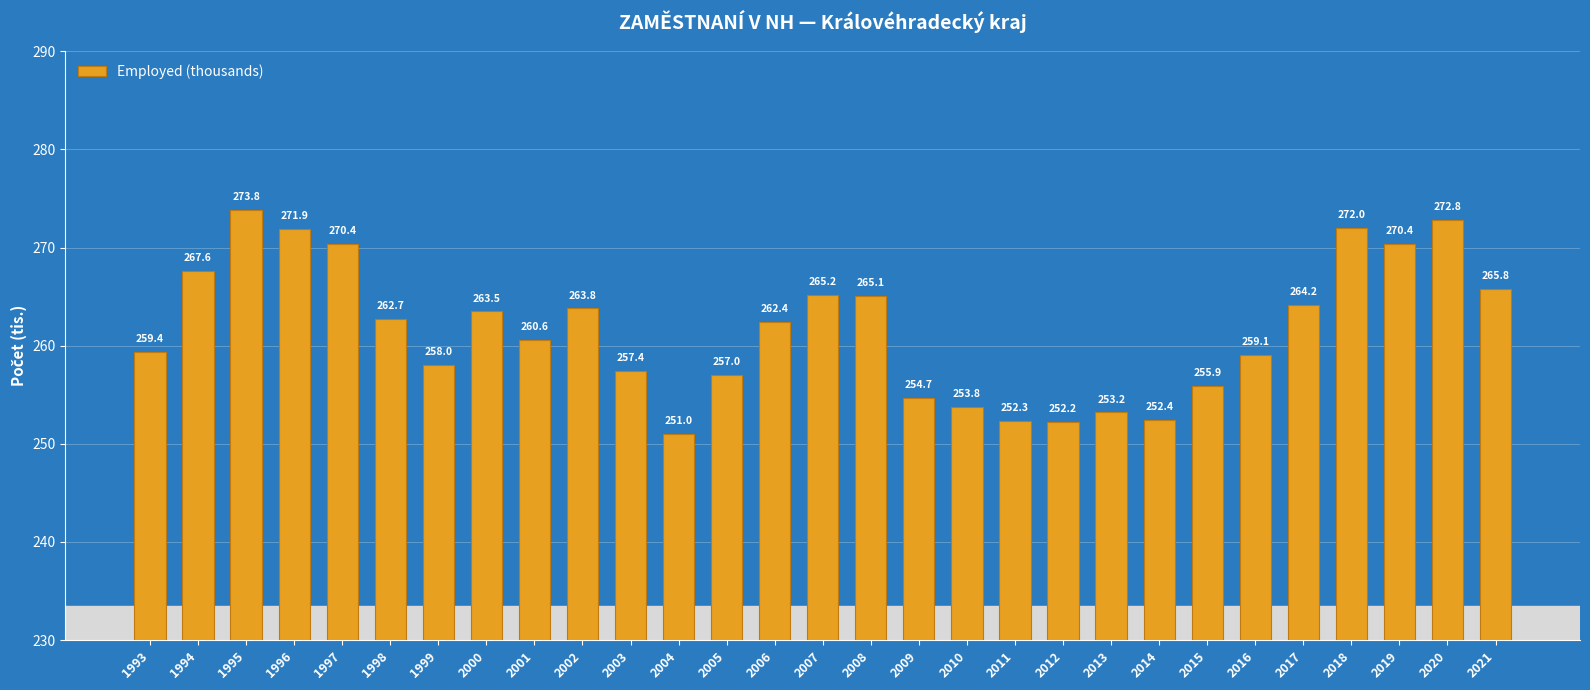

Which category has the highest value across all series?

1995